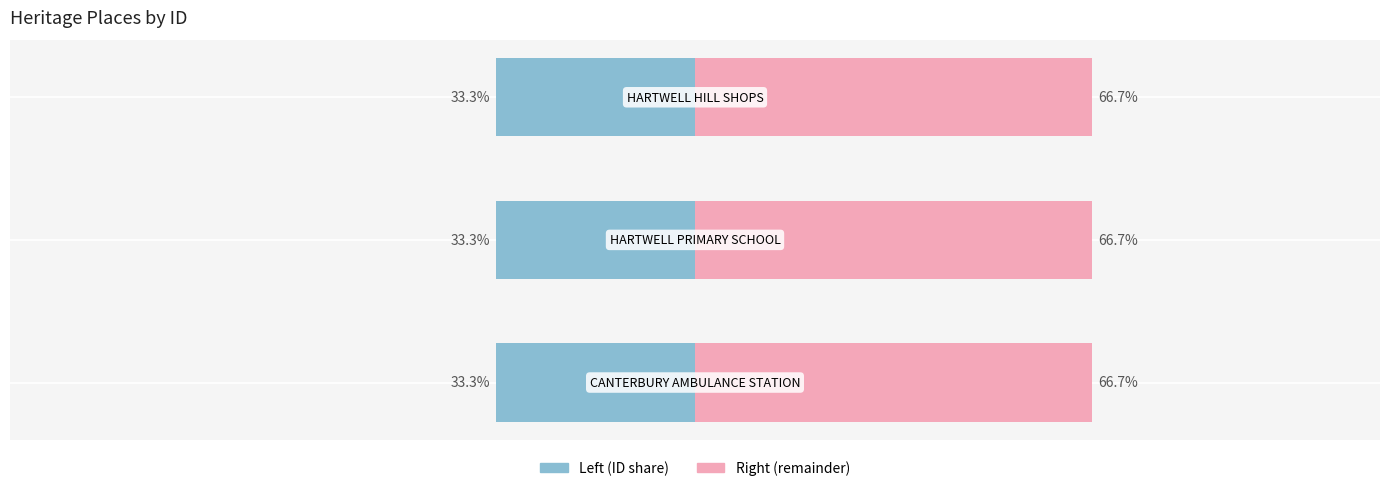

Is the value of ID (left) at 2 greater than the value of ID (right) at 2?

No